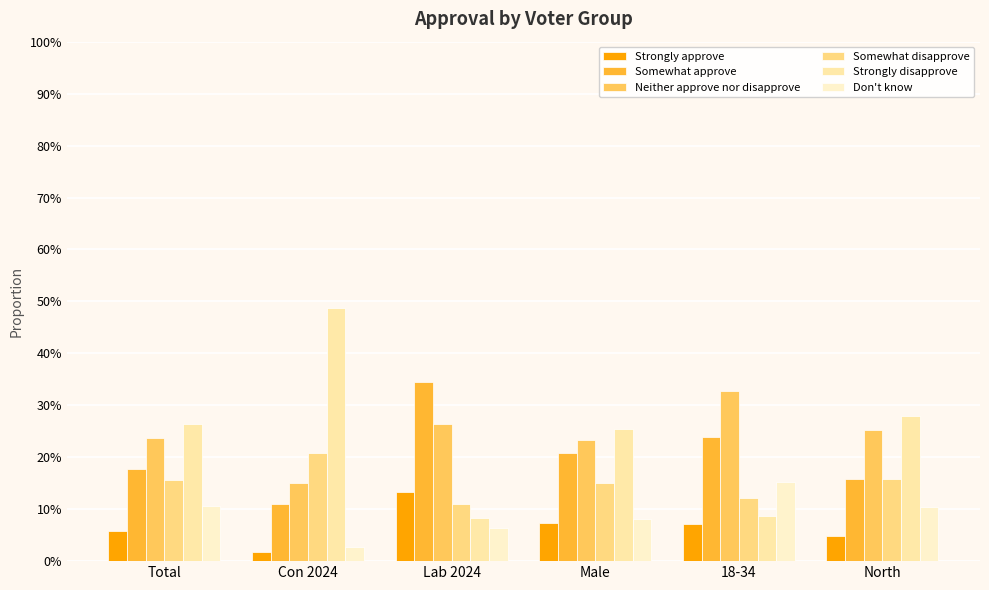

Reading left to right, list all the values displayed in this chart.

Strongly approve: Total=0.1	Con 2024=0.0	Lab 2024=0.1	Male=0.1	18-34=0.1	North=0.0
Somewhat approve: Total=0.2	Con 2024=0.1	Lab 2024=0.3	Male=0.2	18-34=0.2	North=0.2
Neither approve nor disapprove: Total=0.2	Con 2024=0.2	Lab 2024=0.3	Male=0.2	18-34=0.3	North=0.3
Somewhat disapprove: Total=0.2	Con 2024=0.2	Lab 2024=0.1	Male=0.1	18-34=0.1	North=0.2
Strongly disapprove: Total=0.3	Con 2024=0.5	Lab 2024=0.1	Male=0.3	18-34=0.1	North=0.3
Don't know: Total=0.1	Con 2024=0.0	Lab 2024=0.1	Male=0.1	18-34=0.2	North=0.1